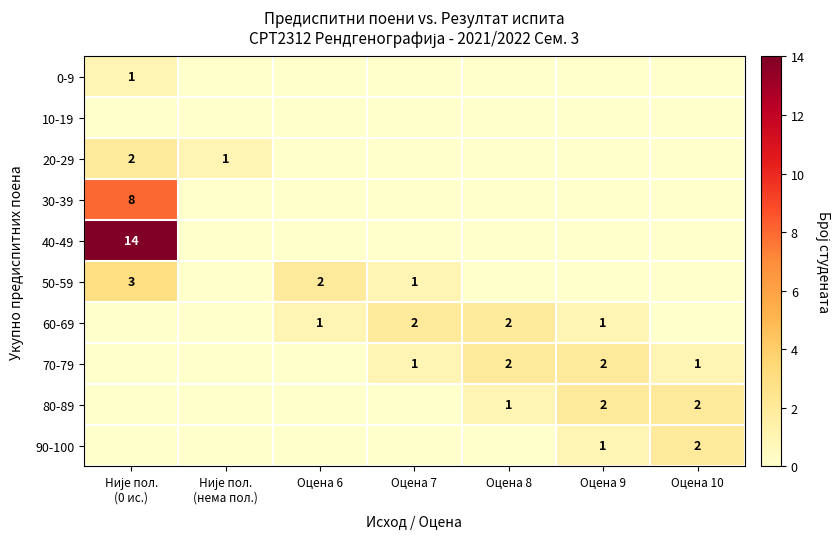

The value of 80-89 at Оцена 9 is 2. True or false?

True